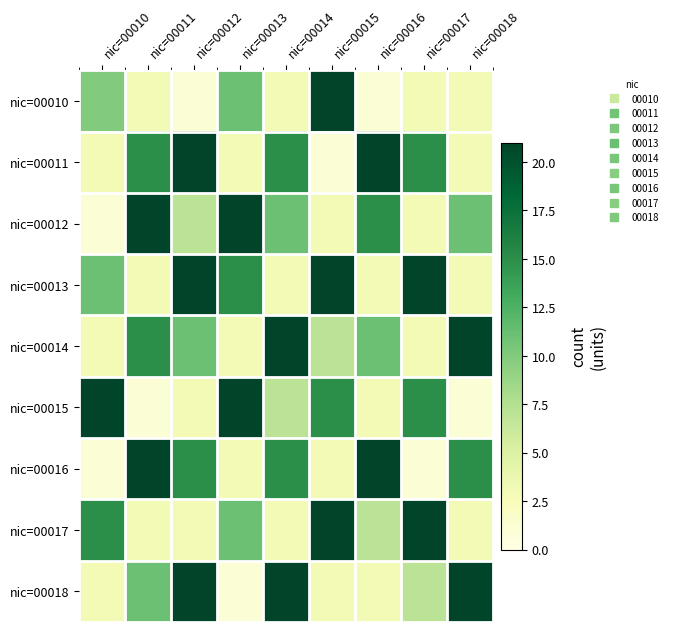

Between nic=00018 and nic=00013, which is larger?

nic=00013